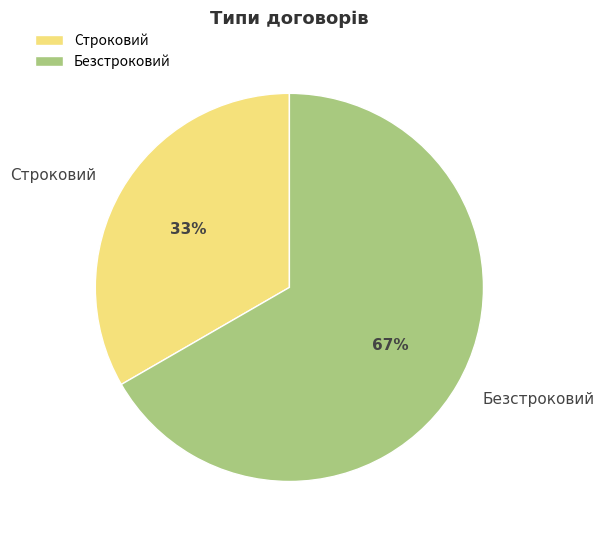

To the nearest percent, what is the combined percentage of Безстроковий and Строковий?

100%